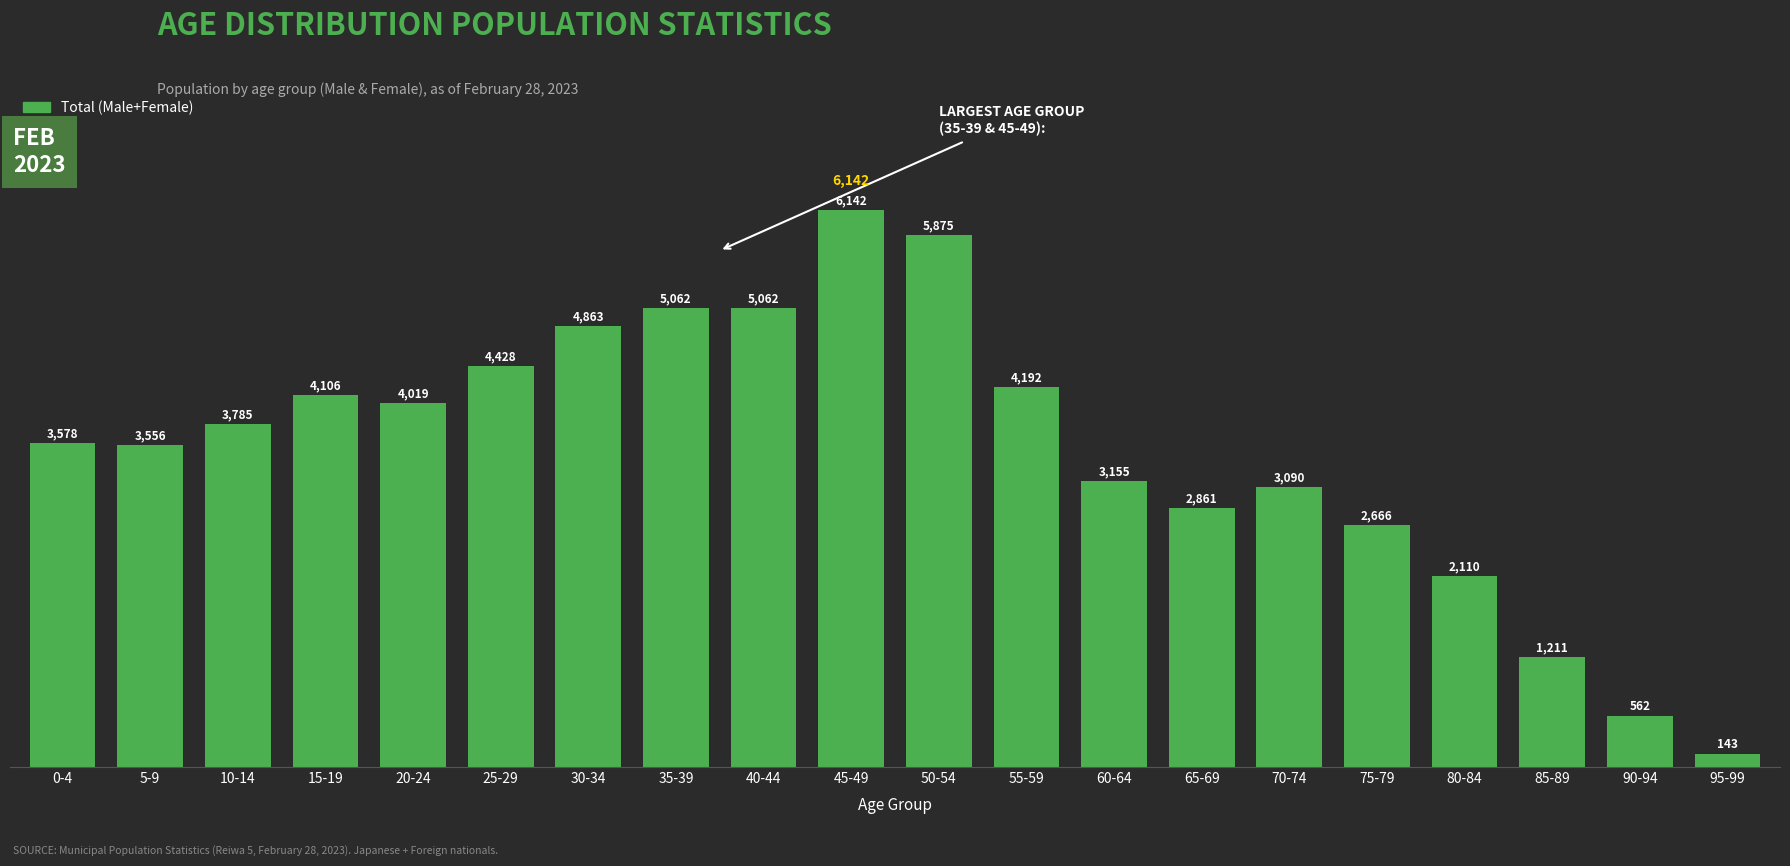

What is the label of the 4th bar from the left?

15-19